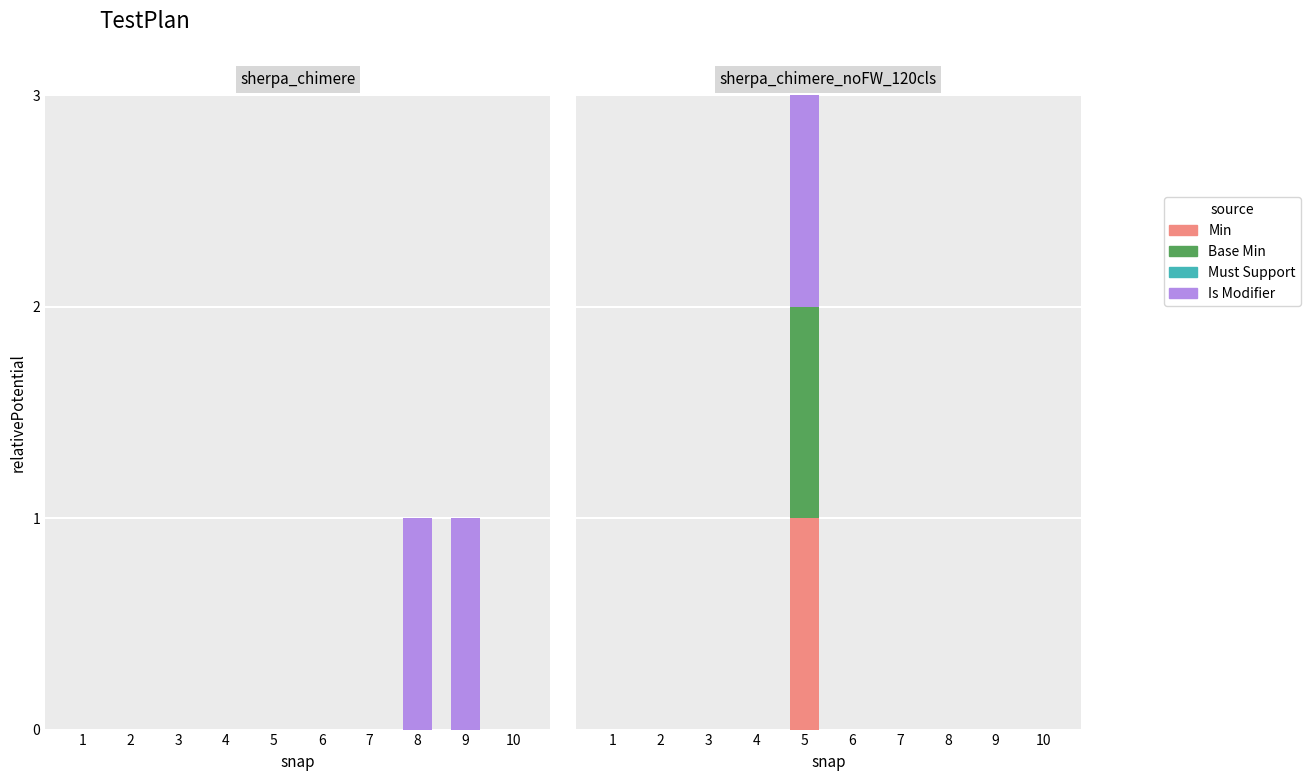

What is the greatest value displayed?

1